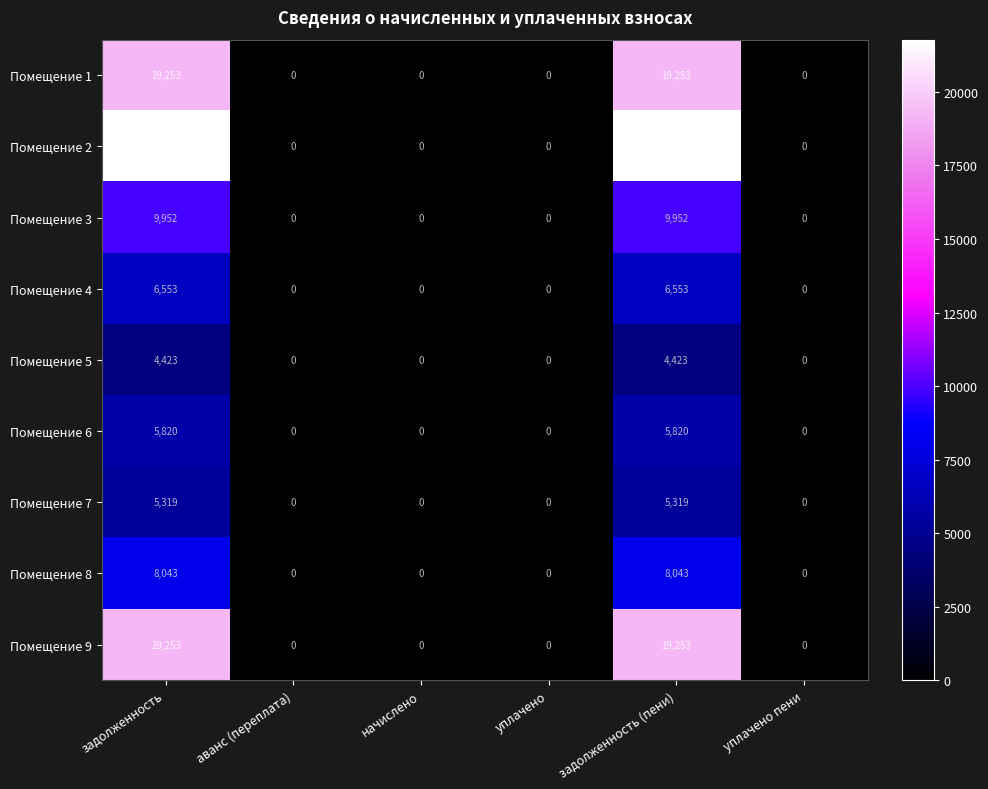

What is the average value of the Помещение 7 series?

1773